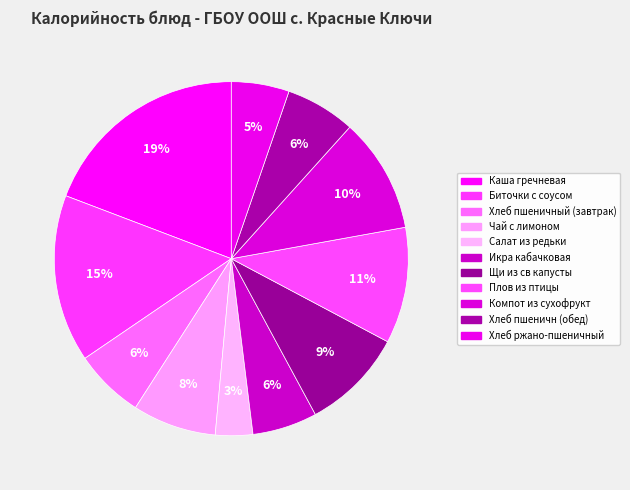

Count the number of slices in the pie.

11